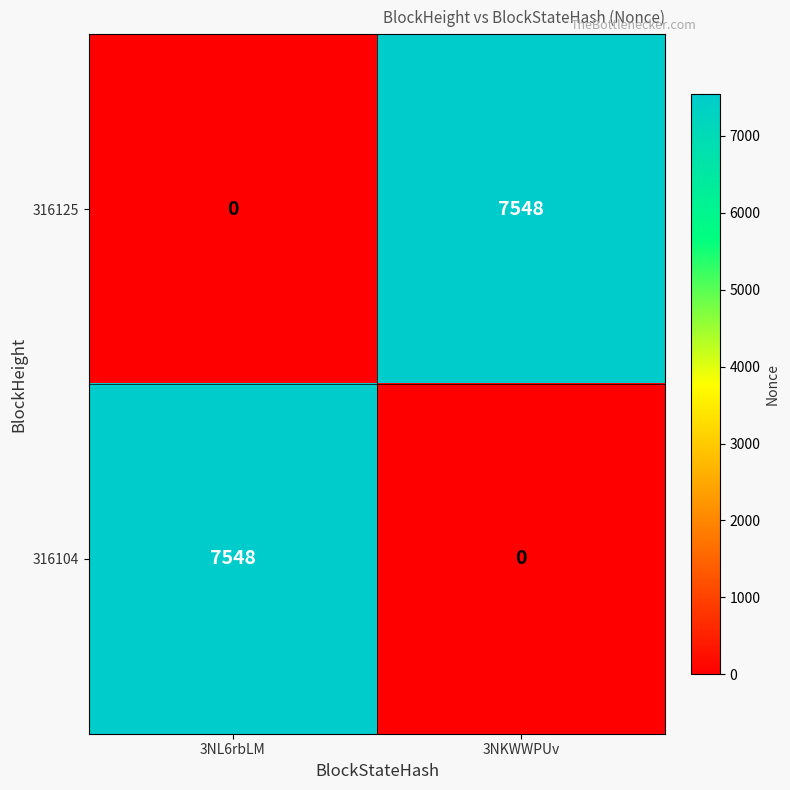

What is the spread (max minus min) of values at 3NL6rbLM?

7548